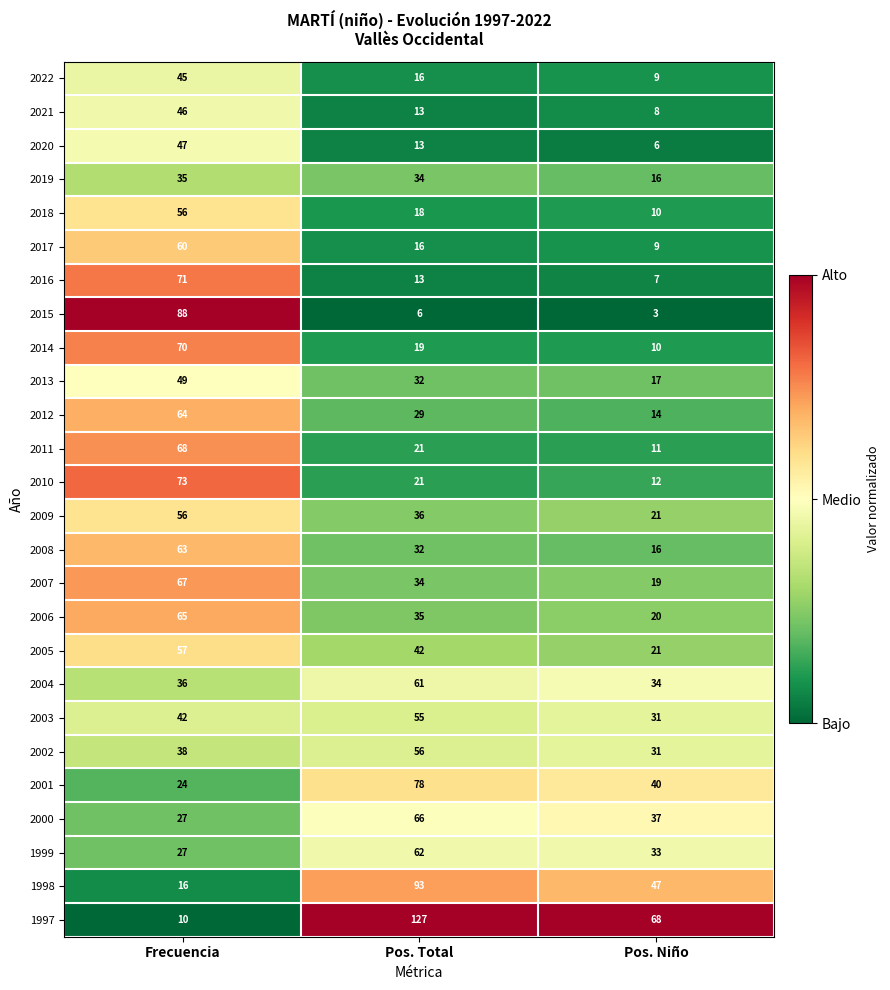

True or false: 1999 has a value of 62 at Pos. Total.

True